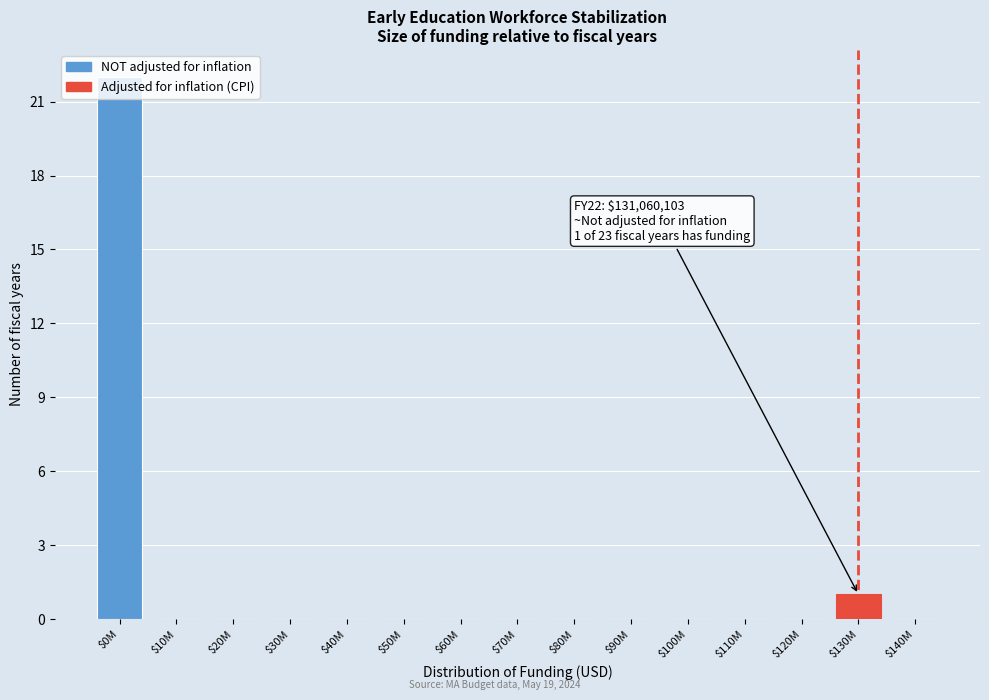

The chart shows a value of 12 at $110M. True or false?

False